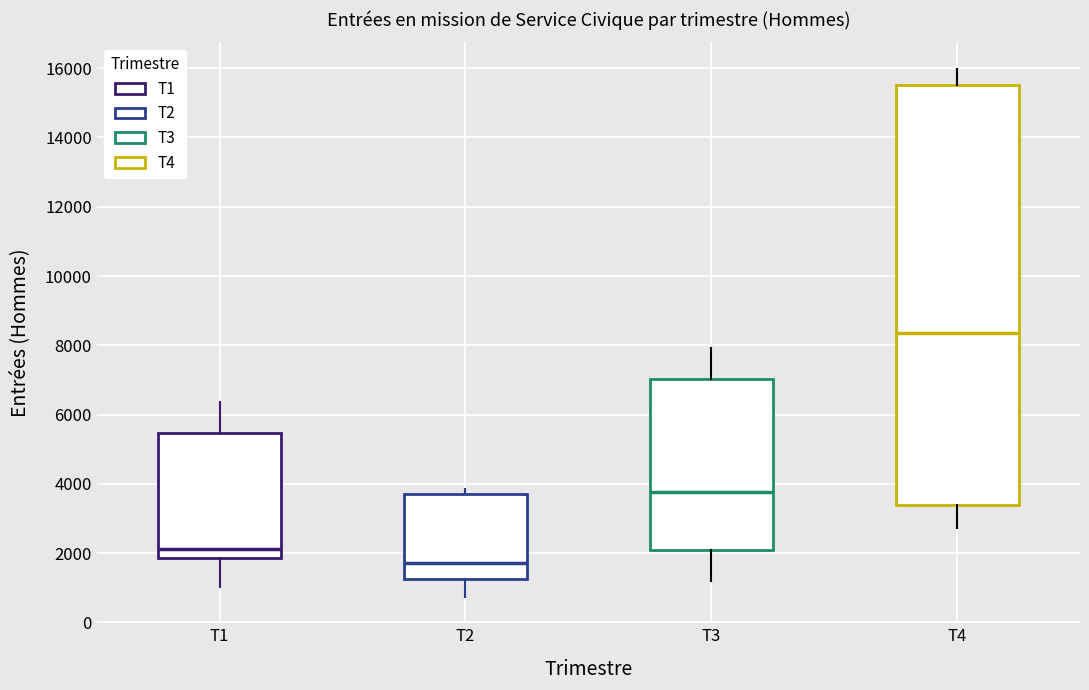

Where is the lower edge of the box for T3 on the y-axis? The values are not printed on the chart, so give them approximately, as read against the axis.

2200